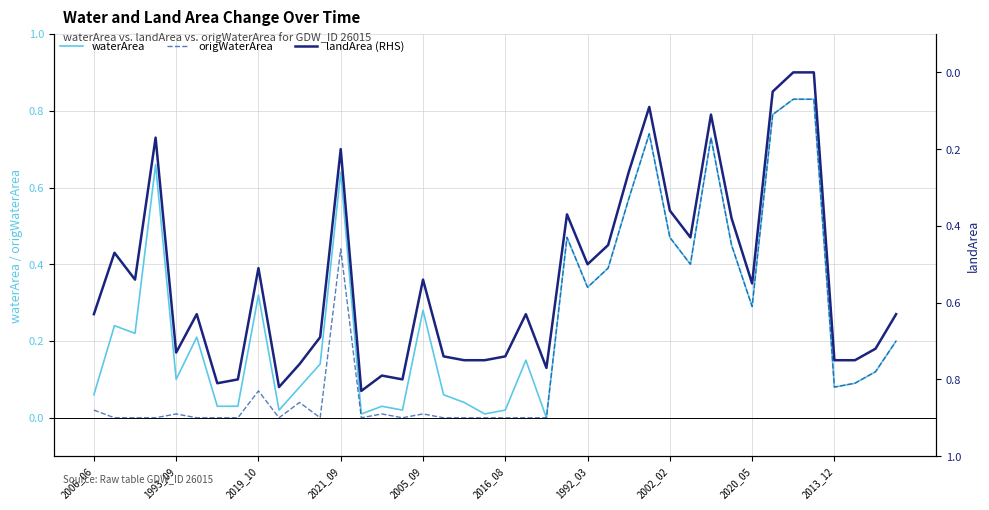

List the series in order of their overall mean, lowest first.

origWaterArea, waterArea, landArea (RHS)